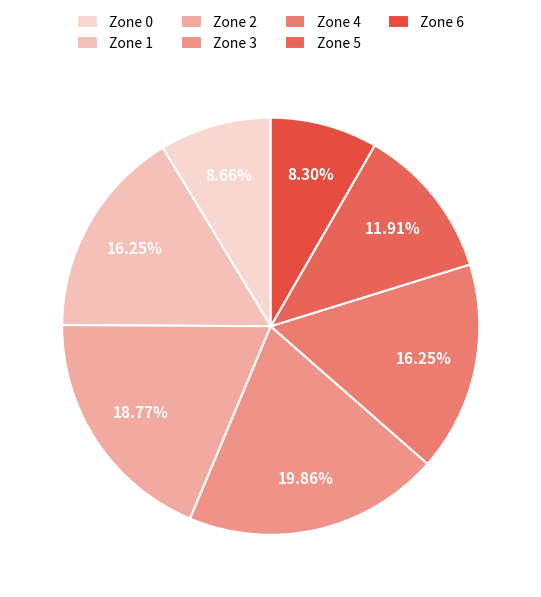

To the nearest percent, what is the combined percentage of Zone 2 and Zone 3?

39%